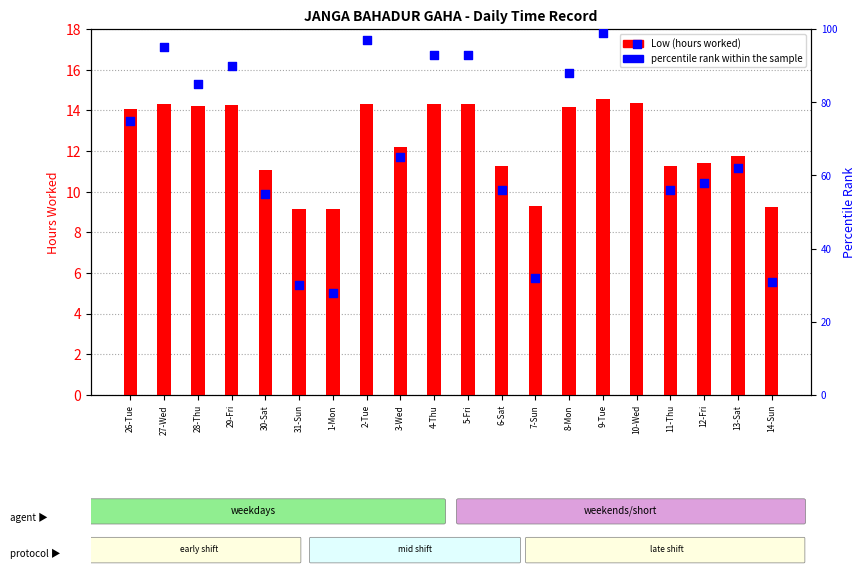

At how many categories does at least one series exceed 29?

19